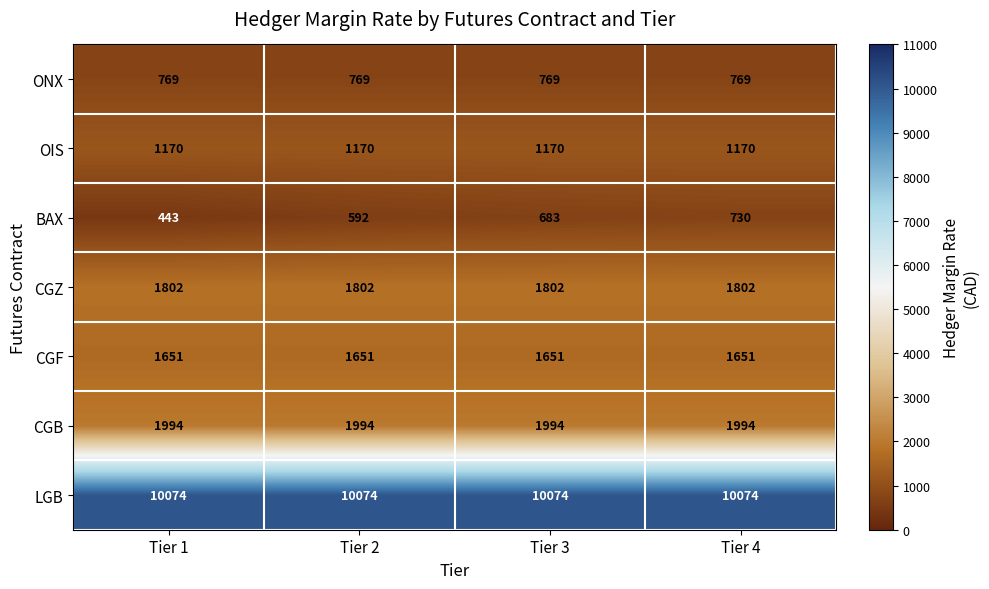

Reading right to left, transcribe all the data shown in this chart.

ONX: Tier 4=769	Tier 3=769	Tier 2=769	Tier 1=769
OIS: Tier 4=1170	Tier 3=1170	Tier 2=1170	Tier 1=1170
BAX: Tier 4=730	Tier 3=683	Tier 2=592	Tier 1=443
CGZ: Tier 4=1802	Tier 3=1802	Tier 2=1802	Tier 1=1802
CGF: Tier 4=1651	Tier 3=1651	Tier 2=1651	Tier 1=1651
CGB: Tier 4=1994	Tier 3=1994	Tier 2=1994	Tier 1=1994
LGB: Tier 4=10074	Tier 3=10074	Tier 2=10074	Tier 1=10074